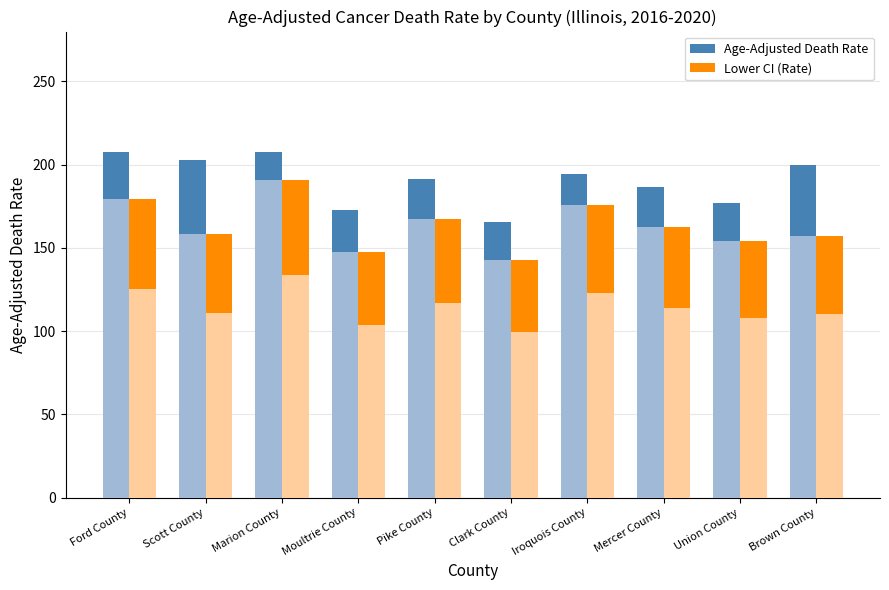

Reading left to right, list all the values displayed in this chart.

Age-Adjusted Death Rate: 207.8	203.0	207.9	173.0	191.4	165.6	194.6	186.3	176.7	200.1
Lower CI (Rate): 179.3	158.3	190.7	147.7	167.2	142.5	176.0	162.8	154.3	157.4